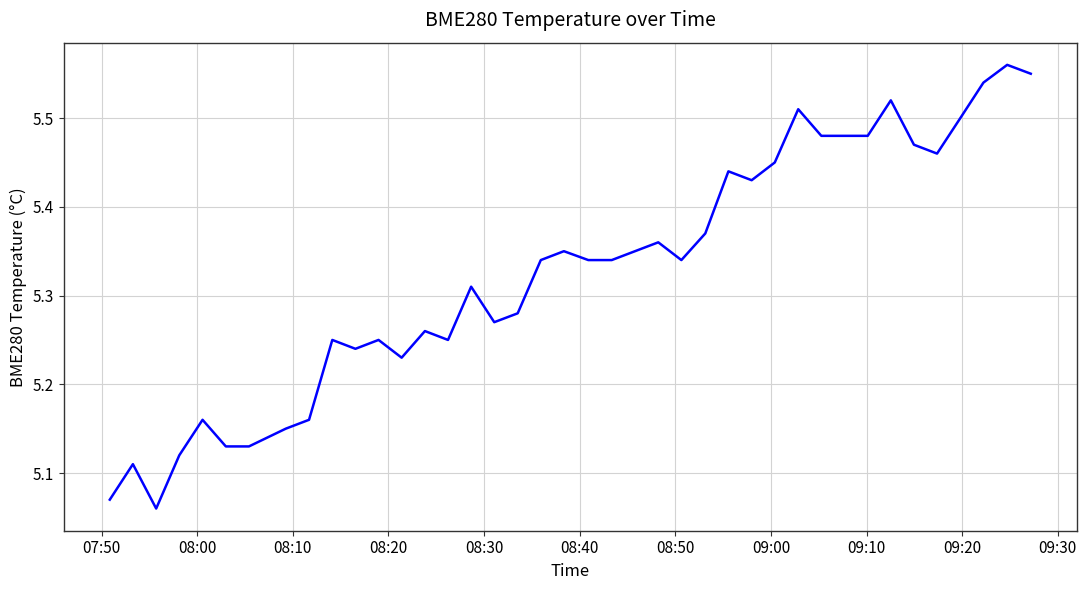

What is the difference between the maximum and minimum values?

0.5